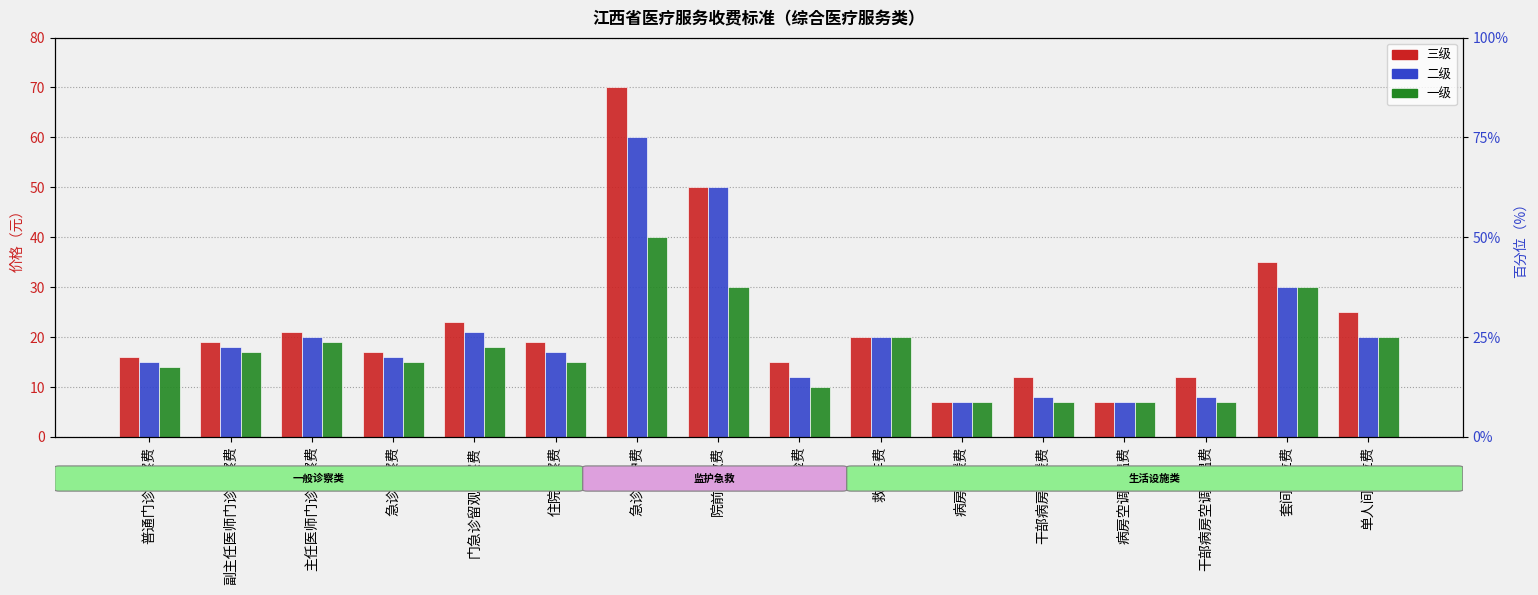

What is the maximum value for 一级?

40